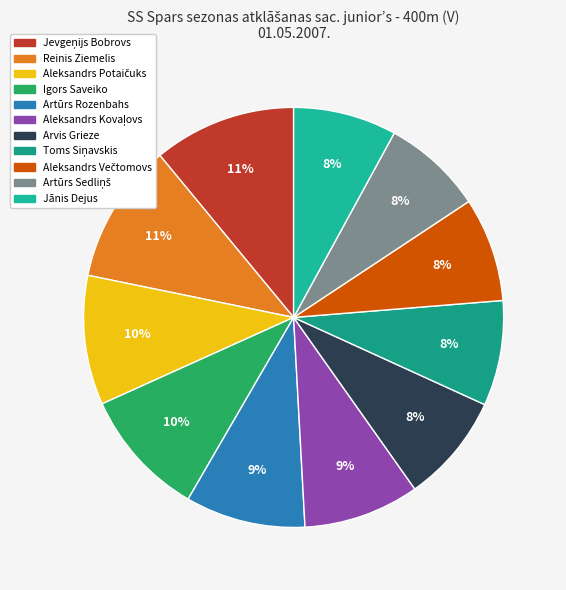

Count the number of slices in the pie.

11